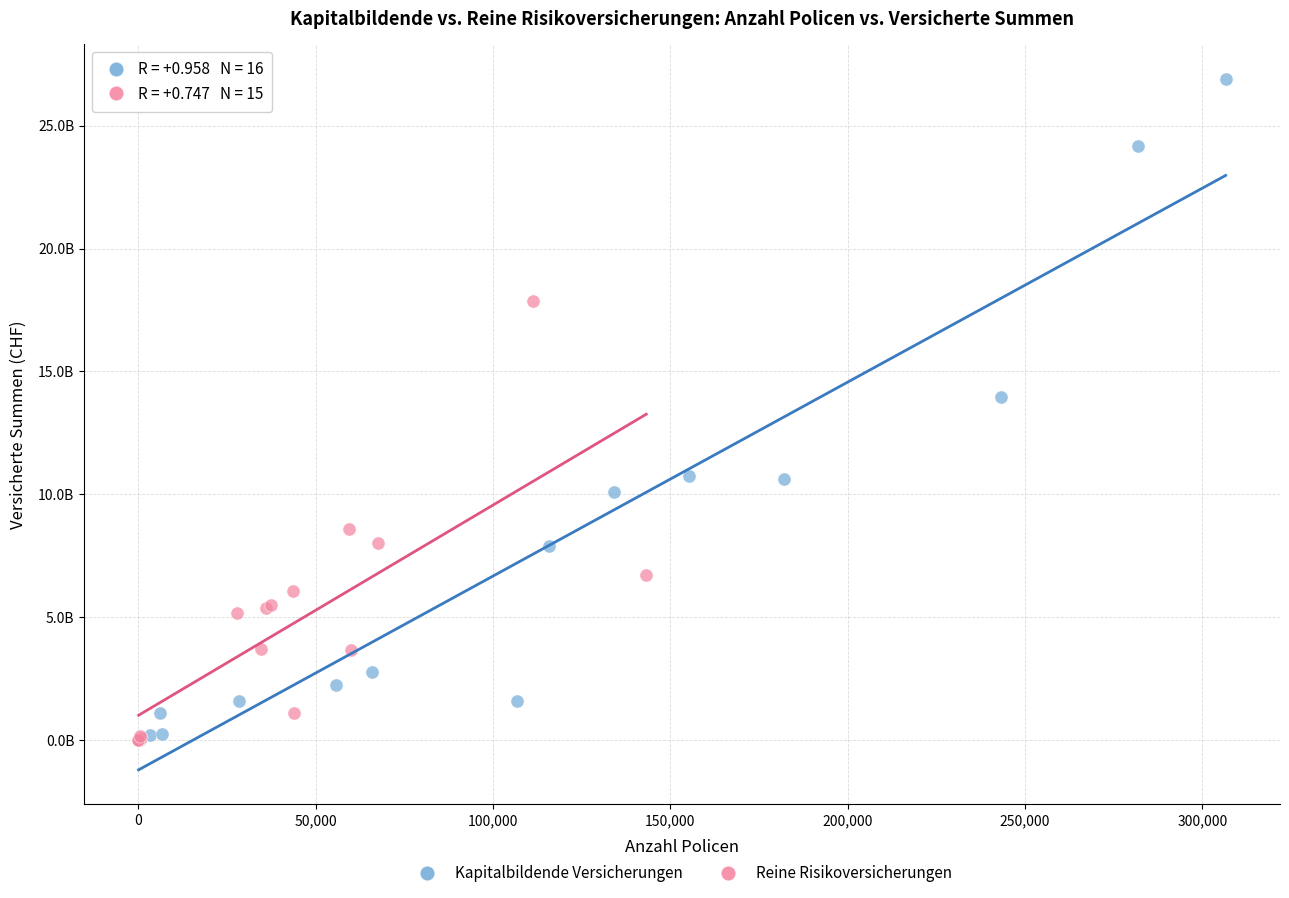

What are all the series names shown in the legend?

Kapitalbildende Versicherungen, Reine Risikoversicherungen